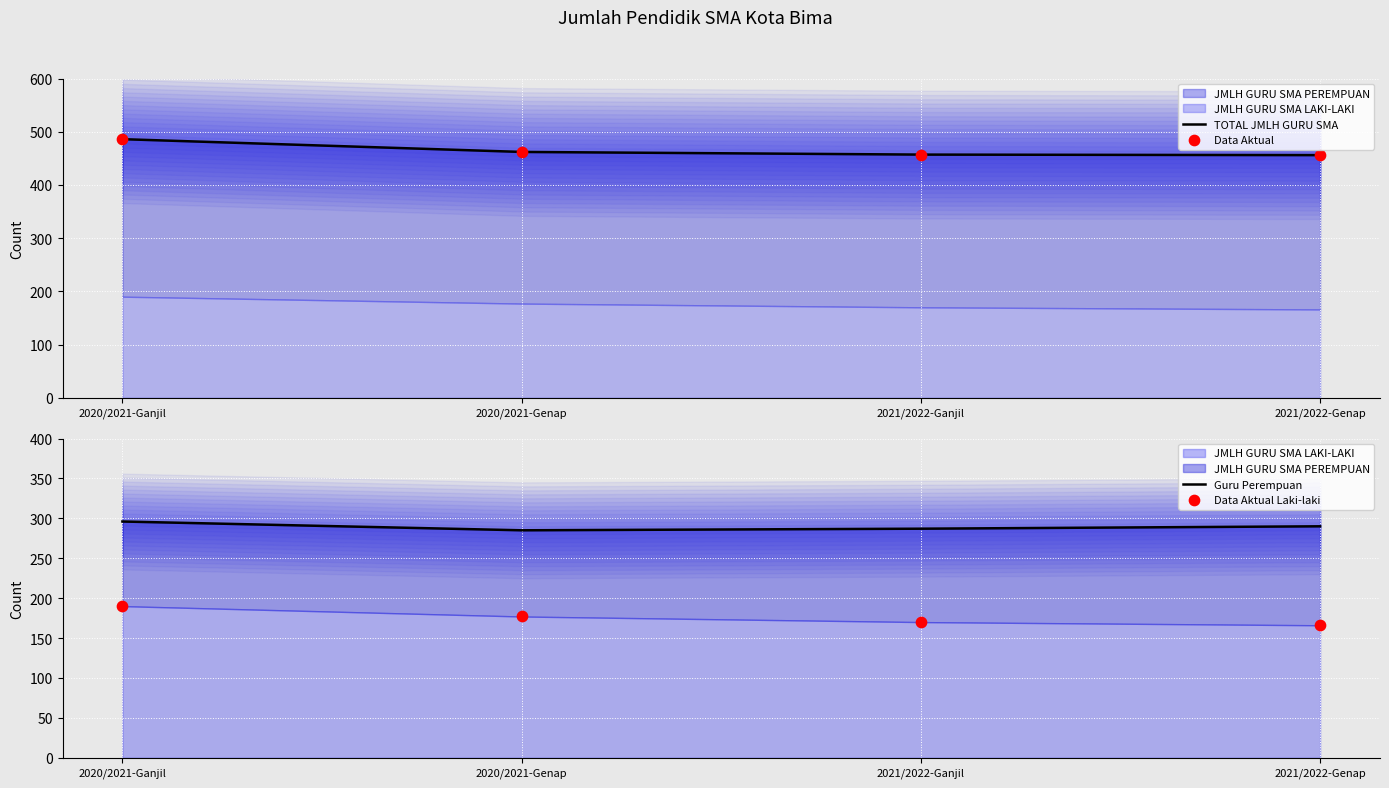

Which series contains the lowest Y value?

Data Aktual Laki-laki